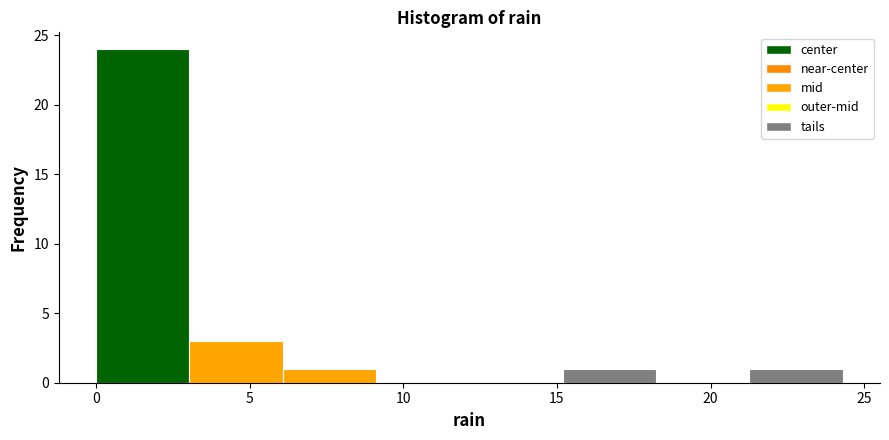

What is the height of the bar covering 6.0 to 9.0 on the x-axis? Neither the bar edges nor the heights are printed on the chart, so give them approximately, as read against the axes.

1